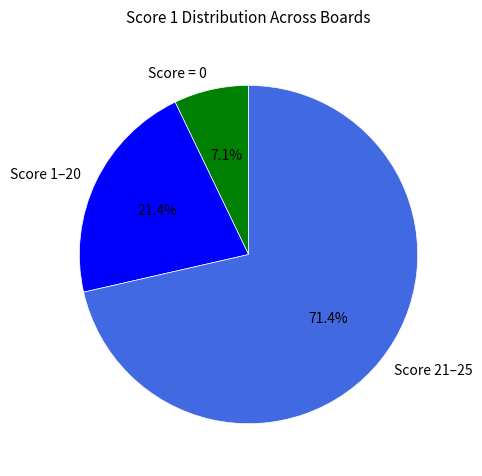

Count the number of slices in the pie.

3